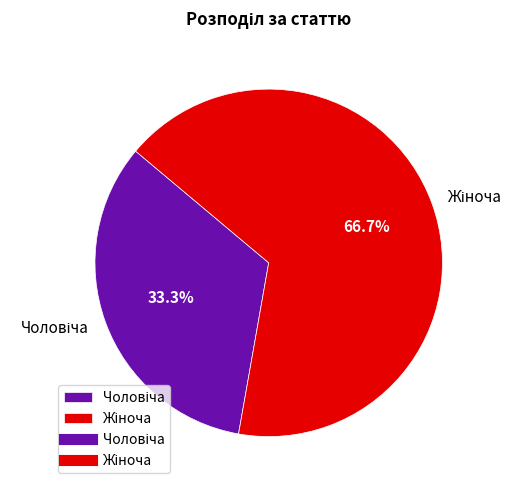

Is there any slice that represents more than half of the pie?

Yes